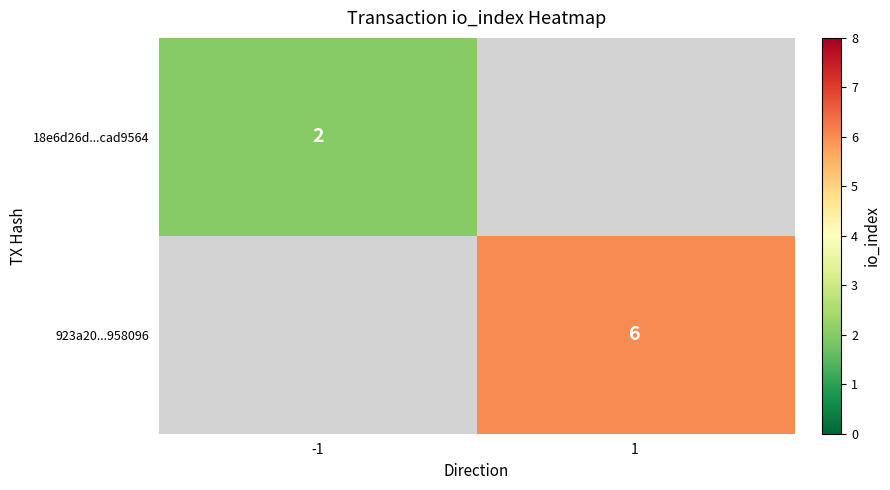

The 18e6d26d...cad9564 series shows 2 at -1. True or false?

True